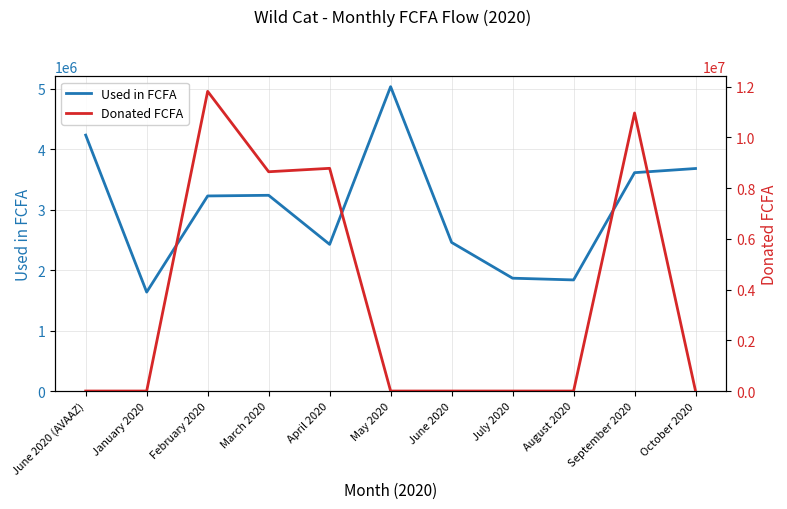

How many series are shown in this chart?

2